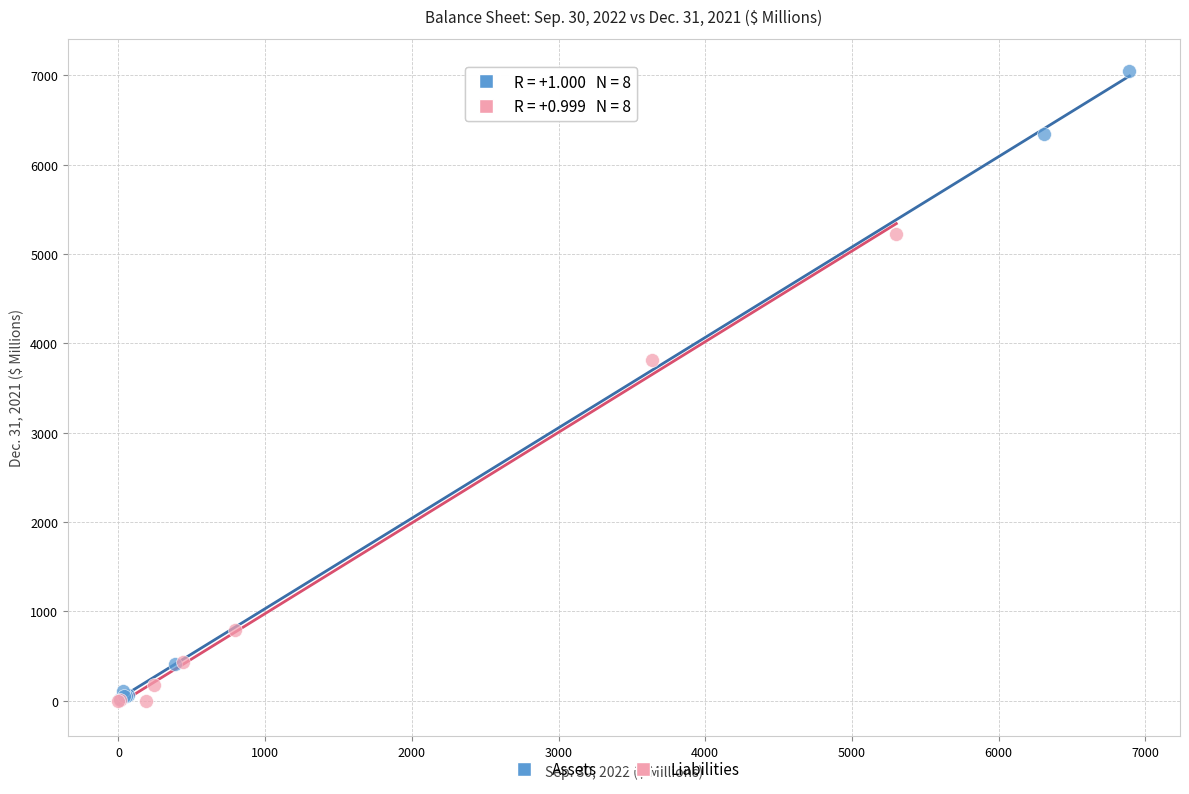

Which series reaches the maximum Y coordinate?

Assets